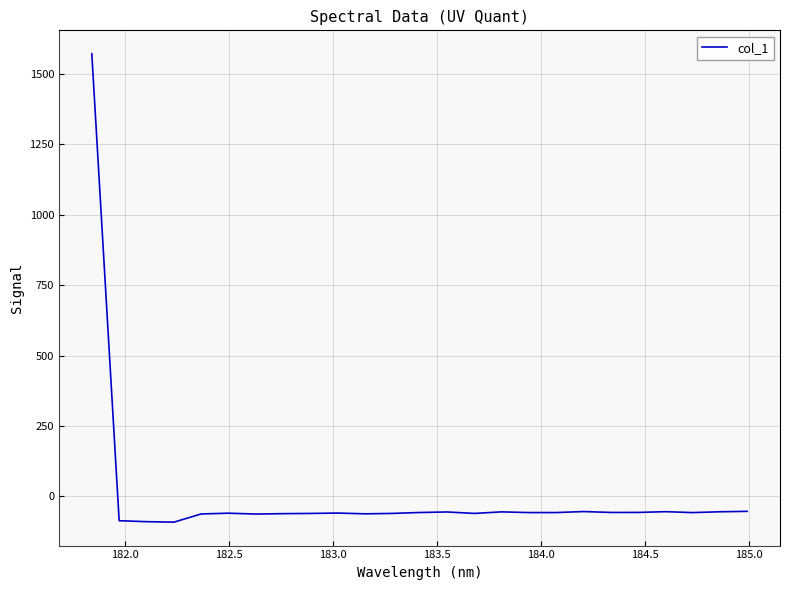

What is the difference between the maximum and minimum values?

1662.7